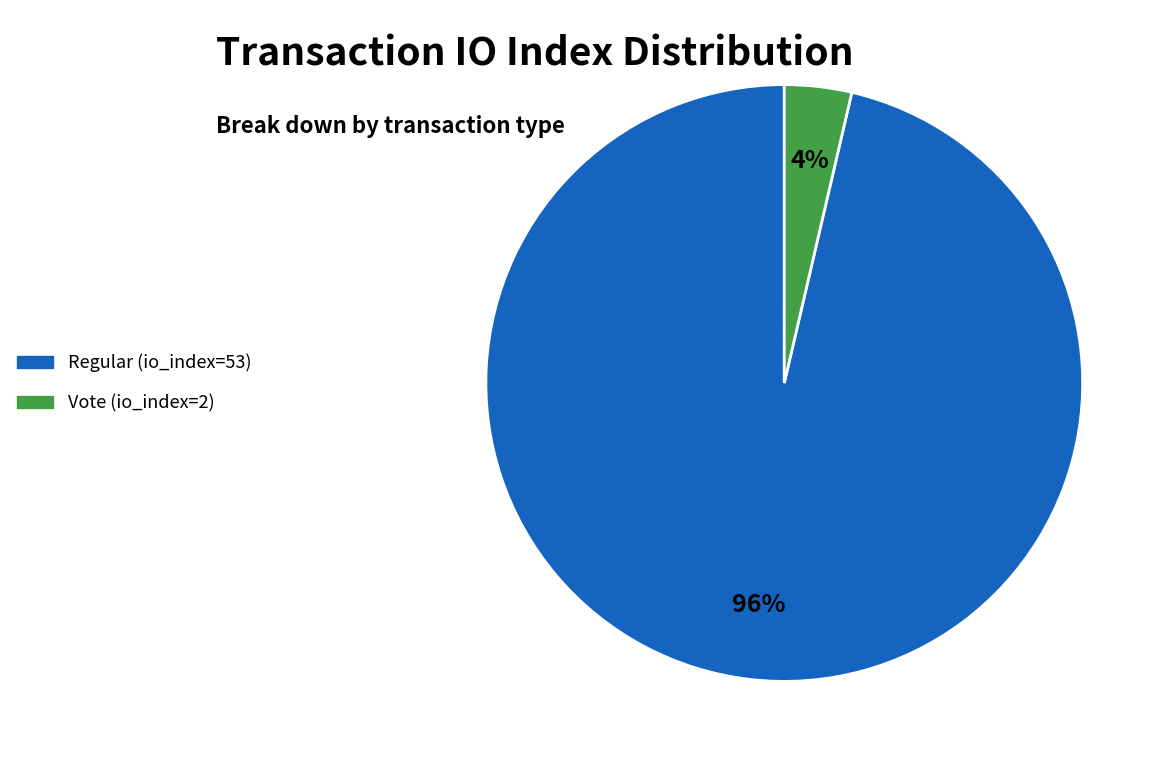

Do Vote (io_index=2) and Regular (io_index=53) together represent more than half of the pie?

Yes